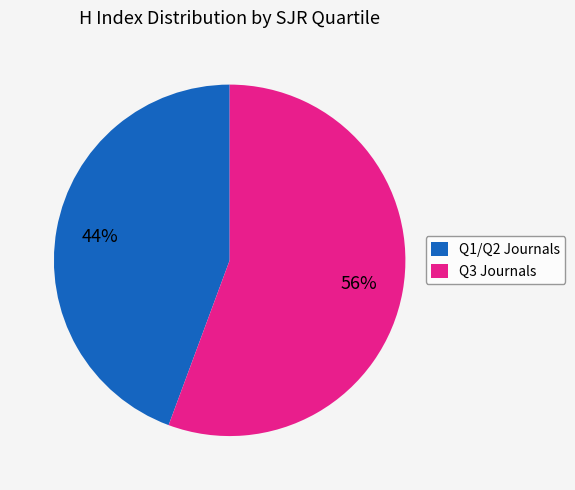

To the nearest percent, what portion does Q3 Journals represent?

56%